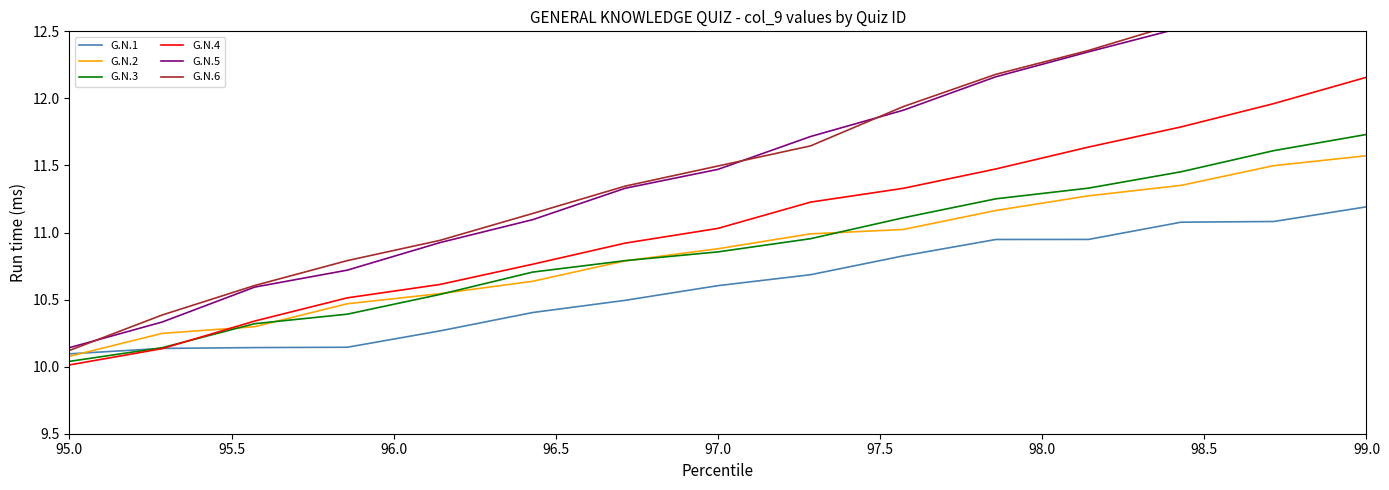

Does the chart have visible grid lines?

No